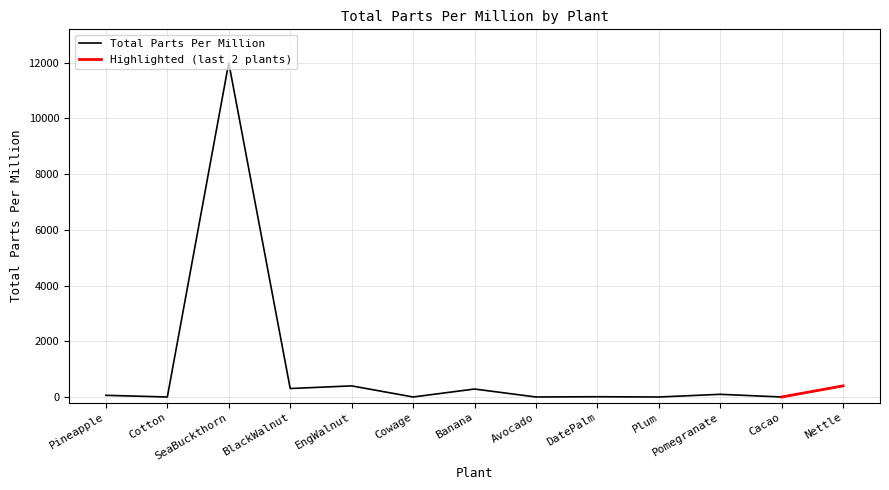

How many distinct data groups are displayed?

1